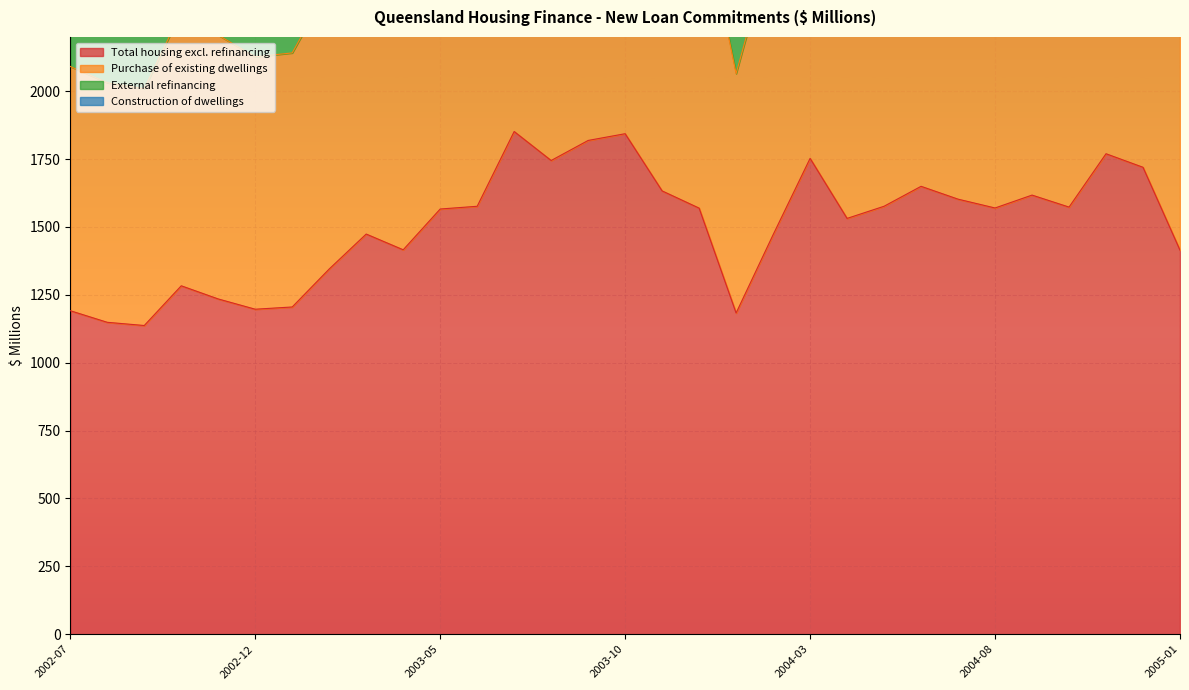

The Purchase of existing dwellings series shows 5388.0 at 2003-09. True or false?

False